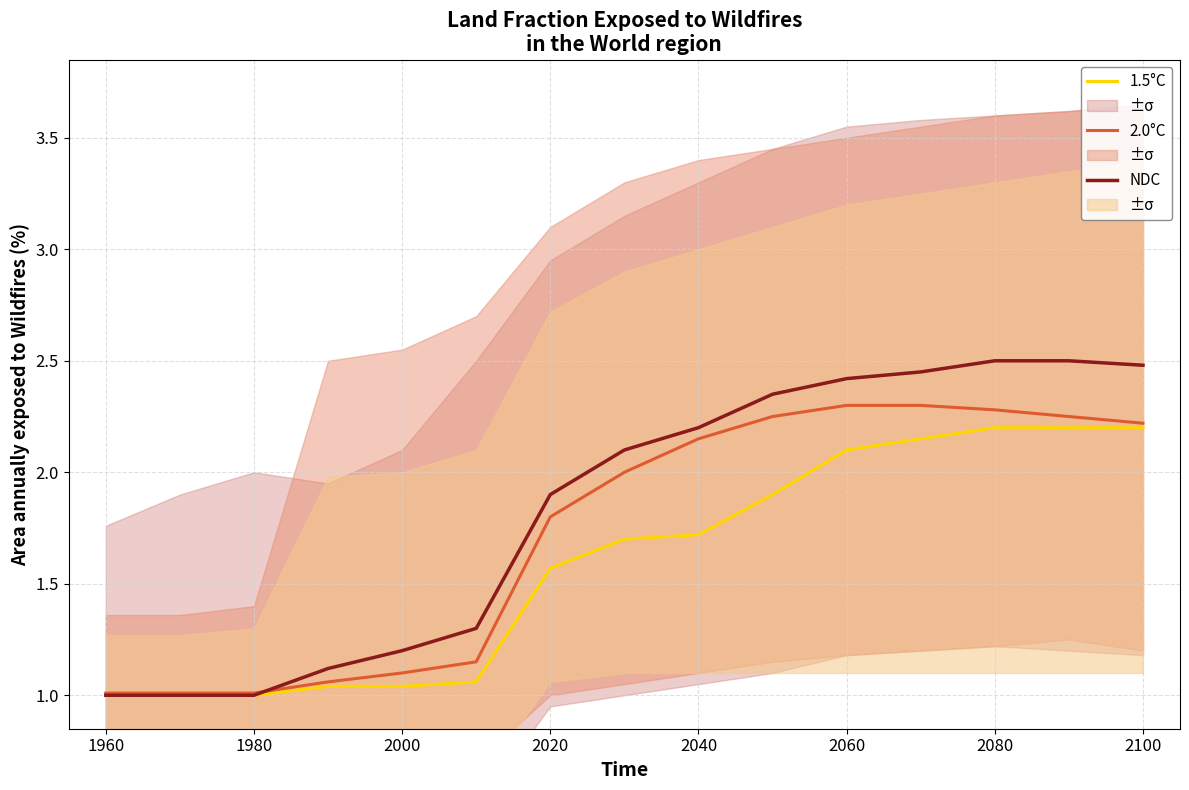

How many values in the NDC series are below 2?

7